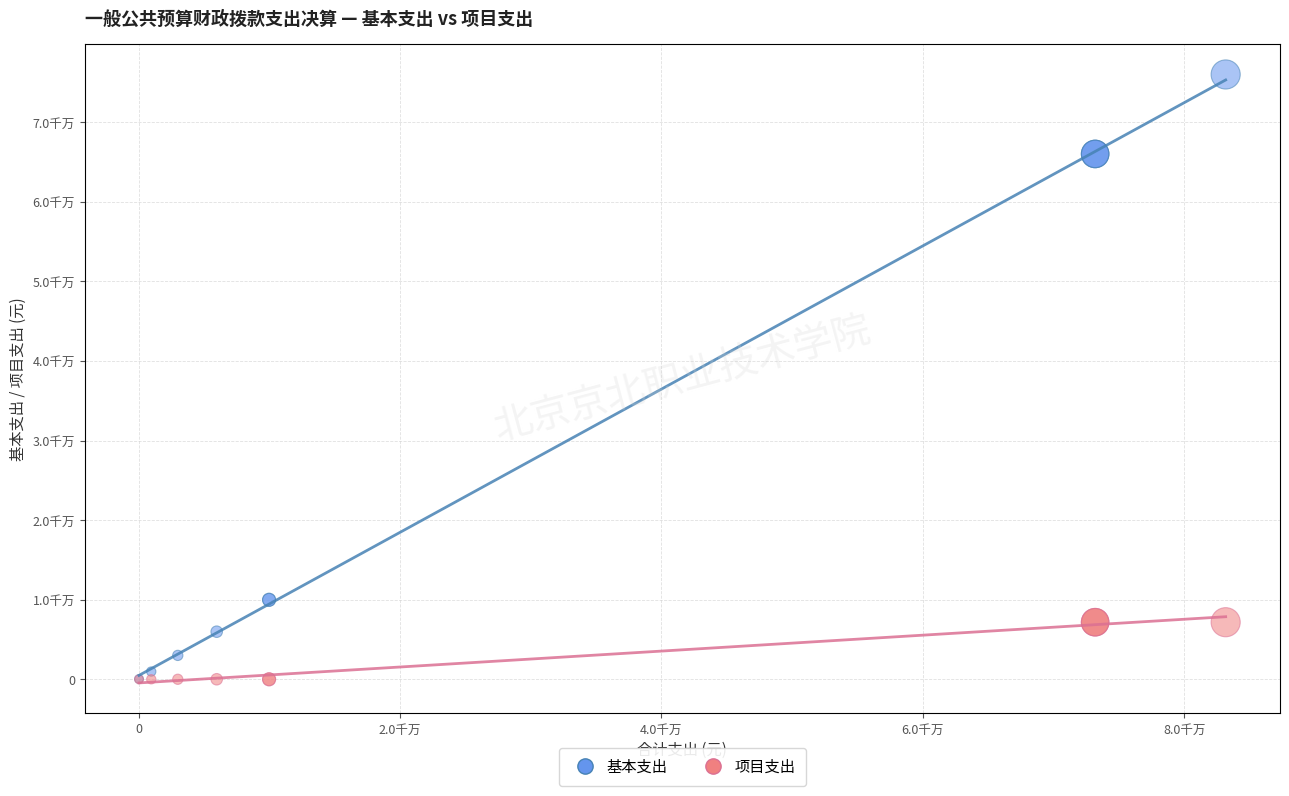

What are all the series names shown in the legend?

基本支出, 项目支出